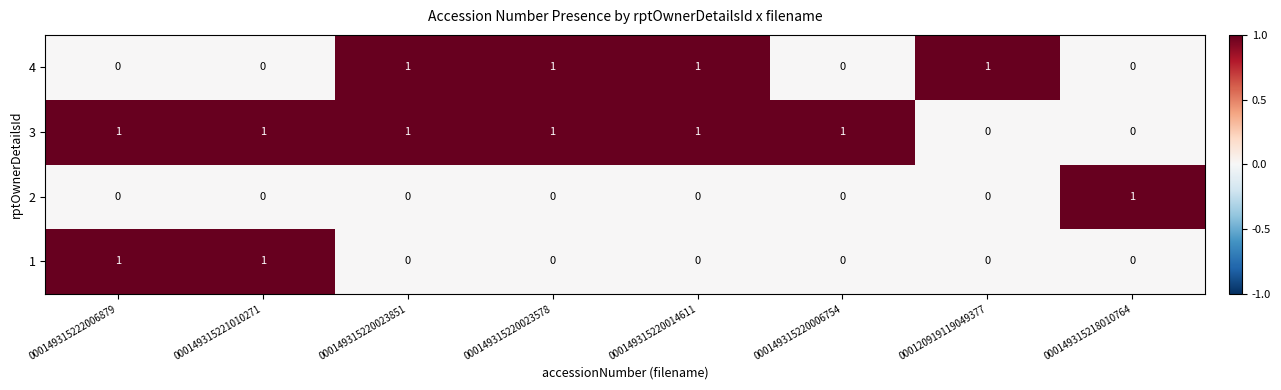

At how many categories does at least one series exceed 0?

8